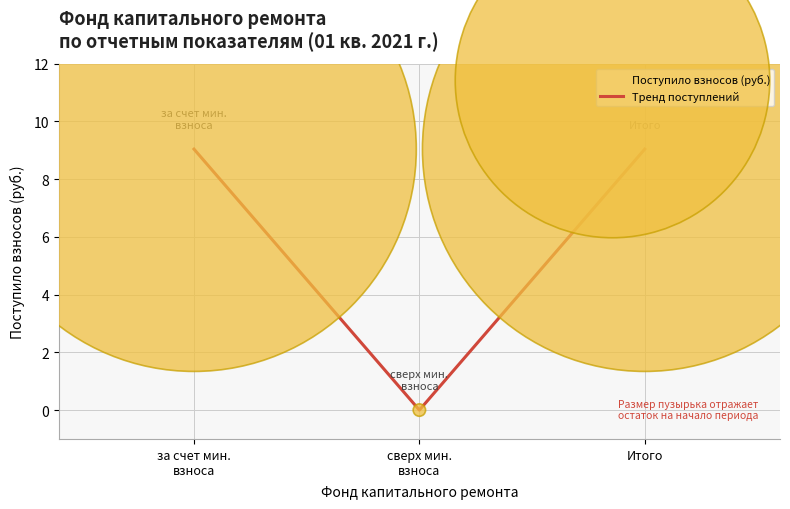

What is the difference between the maximum and minimum values?

9.0